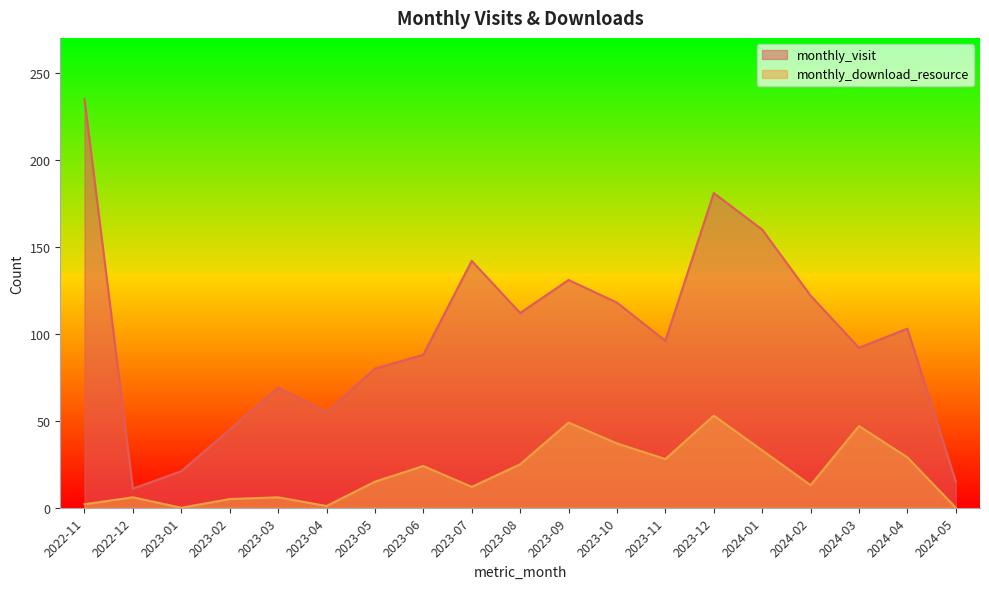

What is the label of the 7th point from the left?

2023-05